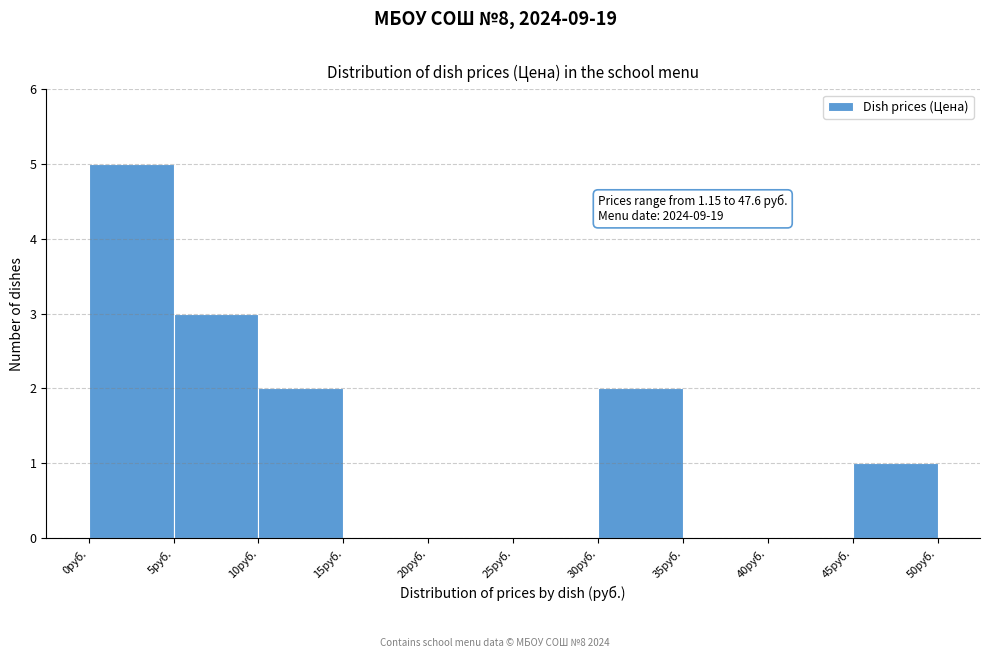

Over which range of the x-axis is the bar tallest?

0 to 5